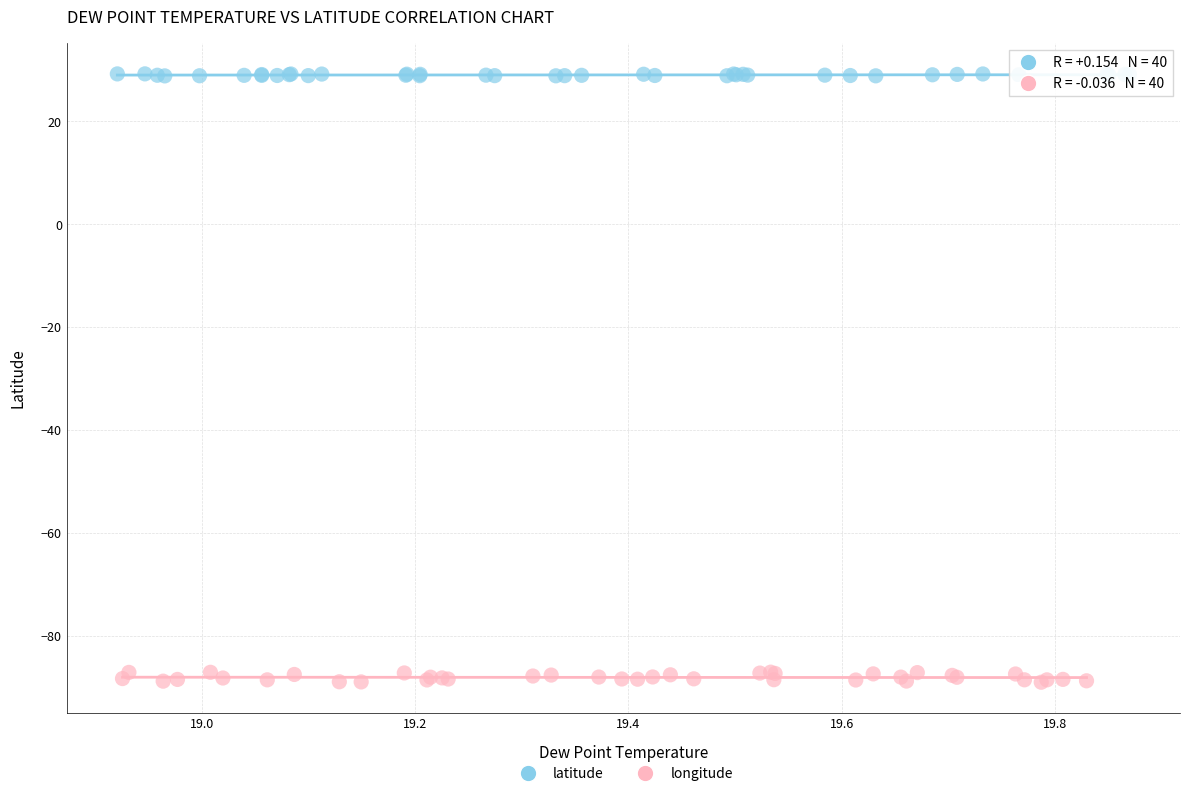

Which series reaches the maximum Y coordinate?

latitude